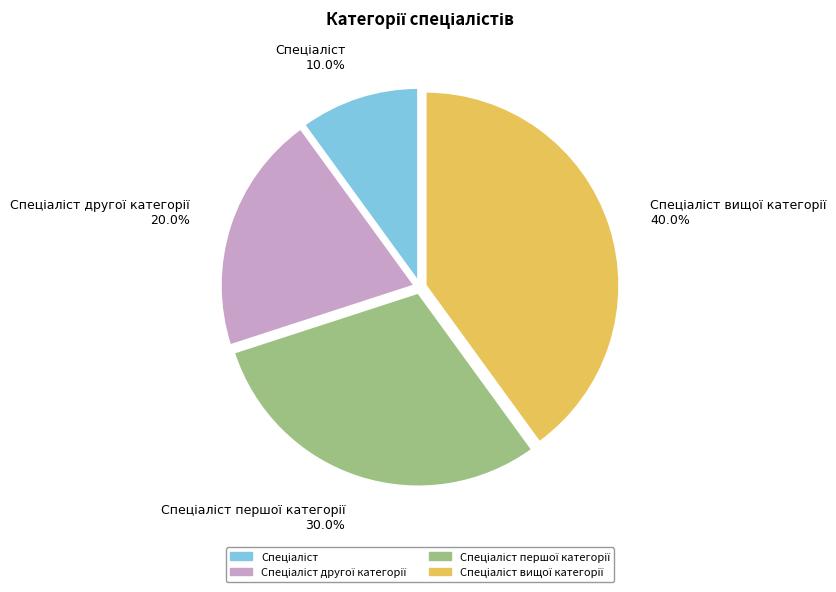

Is there a majority slice in this chart?

No